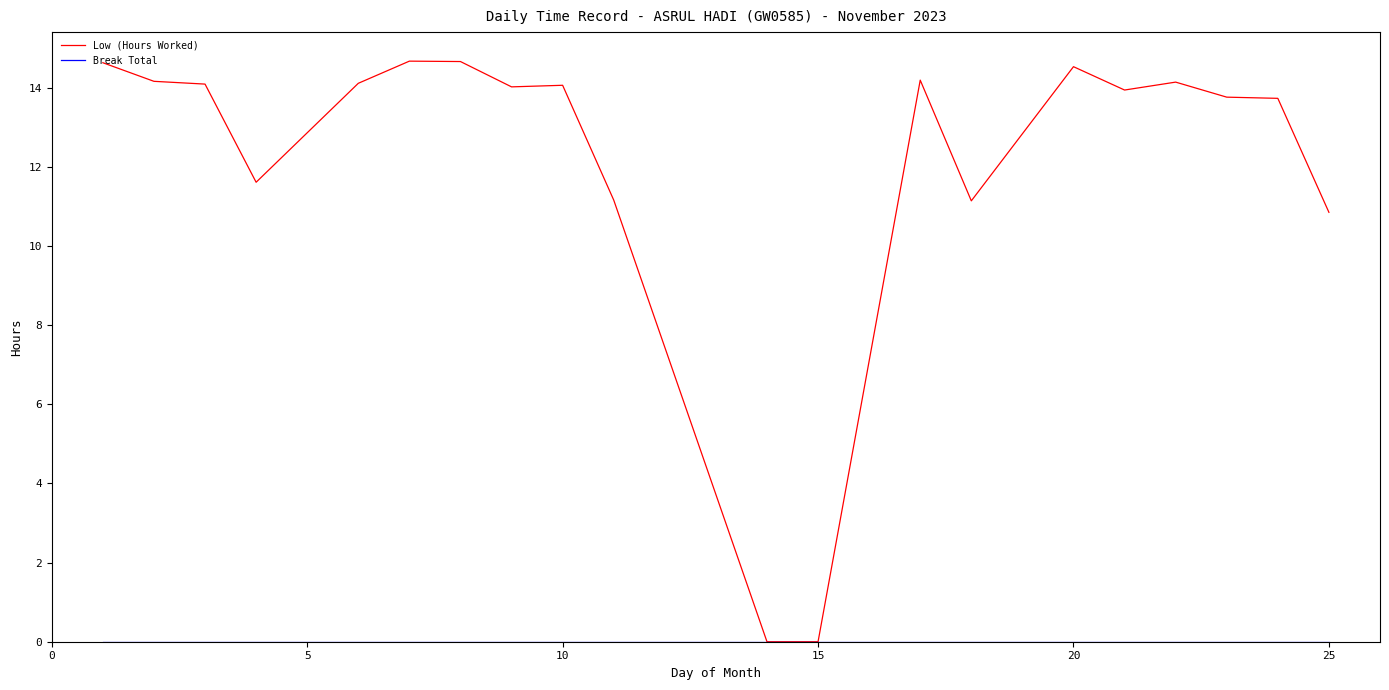

Which series has the largest total across all categories?

Low (Hours Worked)